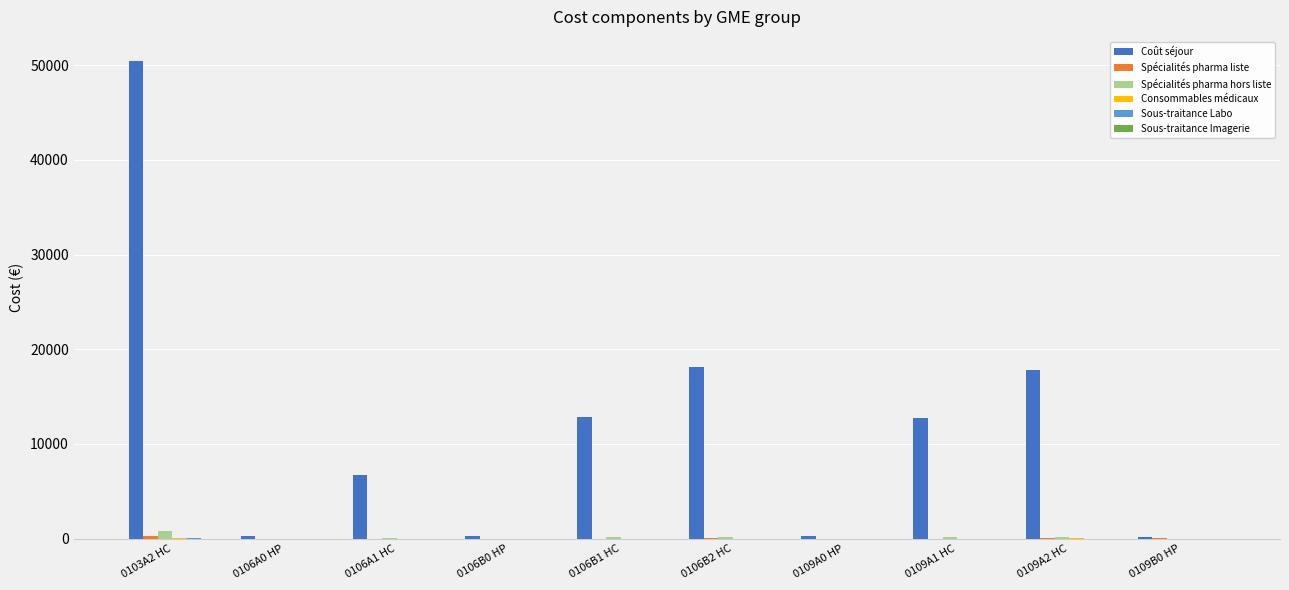

Count the number of data series in this chart.

6